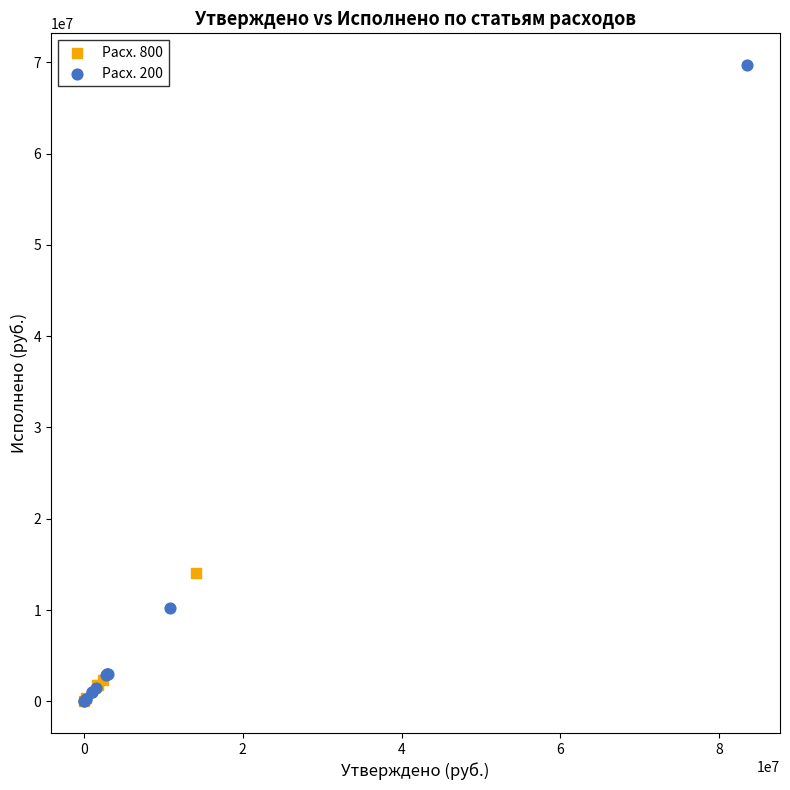

Which series reaches the maximum Y coordinate?

Расх. 200